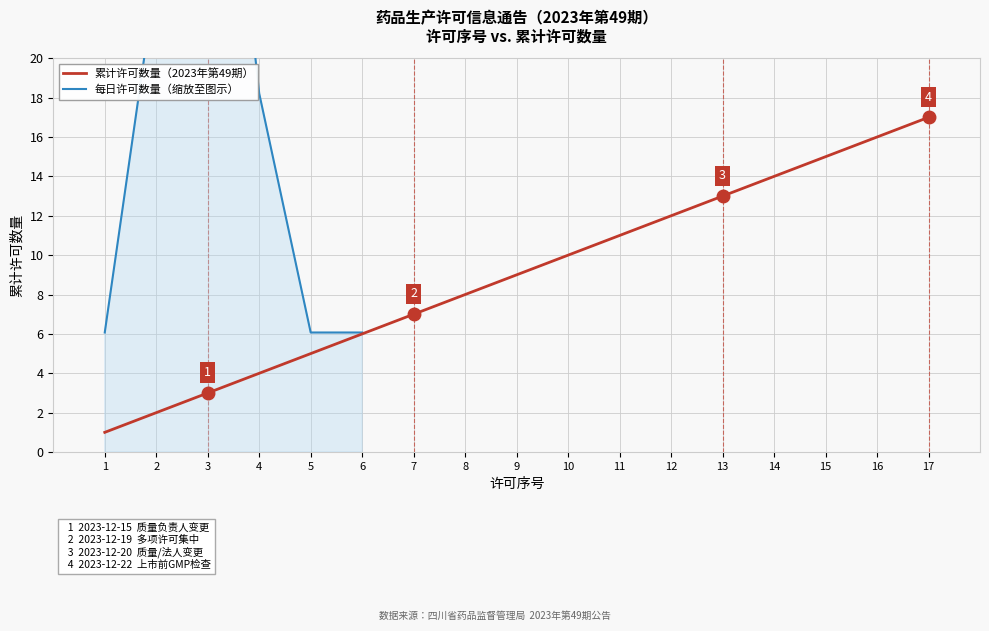

What is the difference between the values at 5 and 15?

10